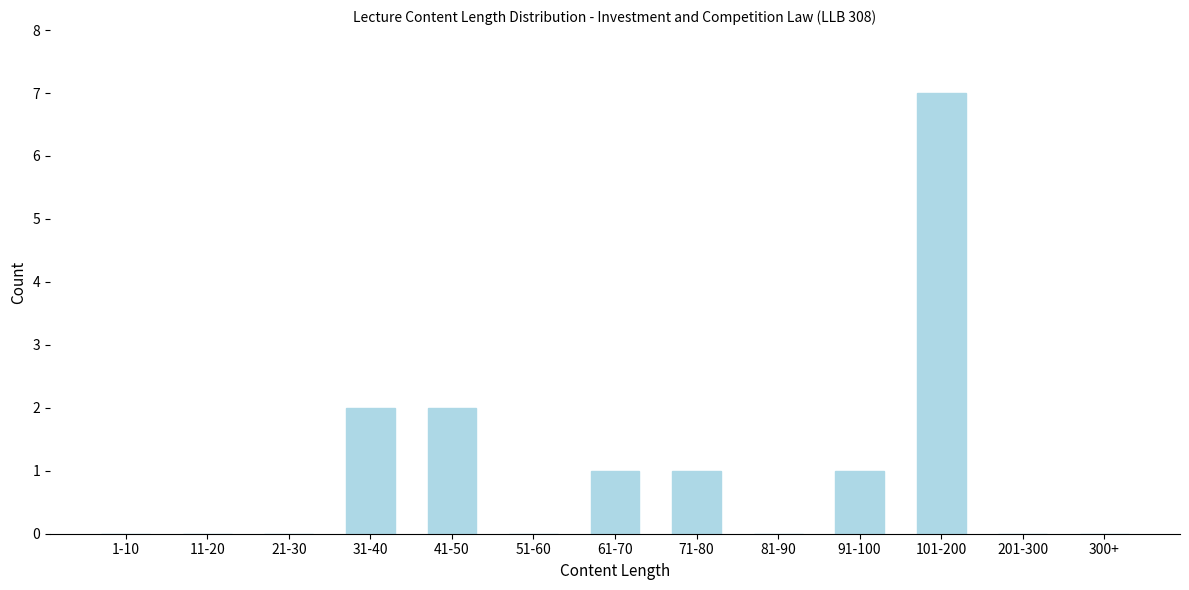

Reading left to right, extract all data points from this chart.

1-10=0	11-20=0	21-30=0	31-40=2	41-50=2	51-60=0	61-70=1	71-80=1	81-90=0	91-100=1	101-200=7	201-300=0	300+=0